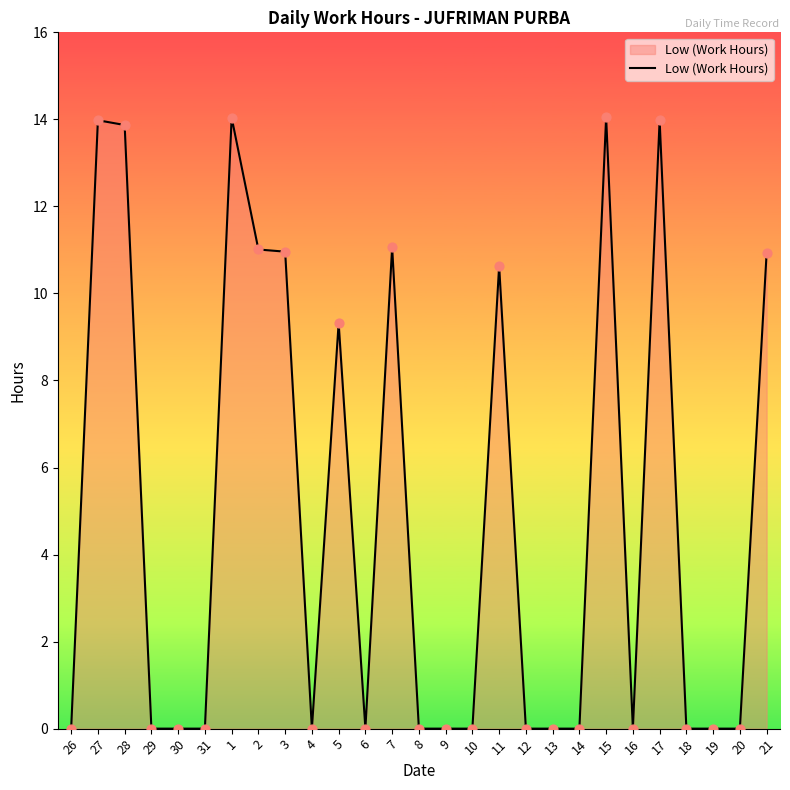

What is the change in value from 26 to 21?

+10.9